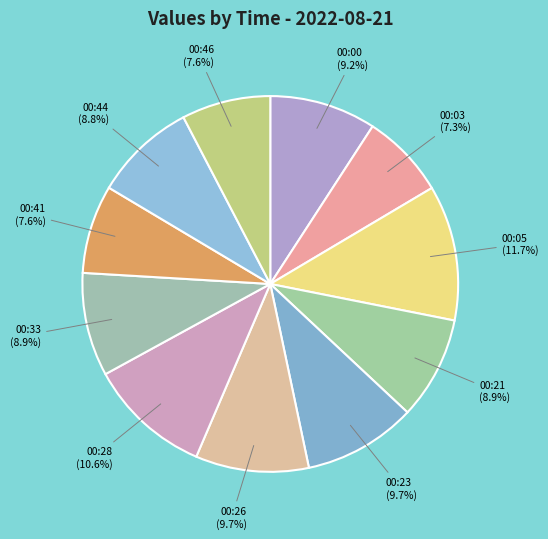

Between 00:28 and 00:44, which is larger?

00:28